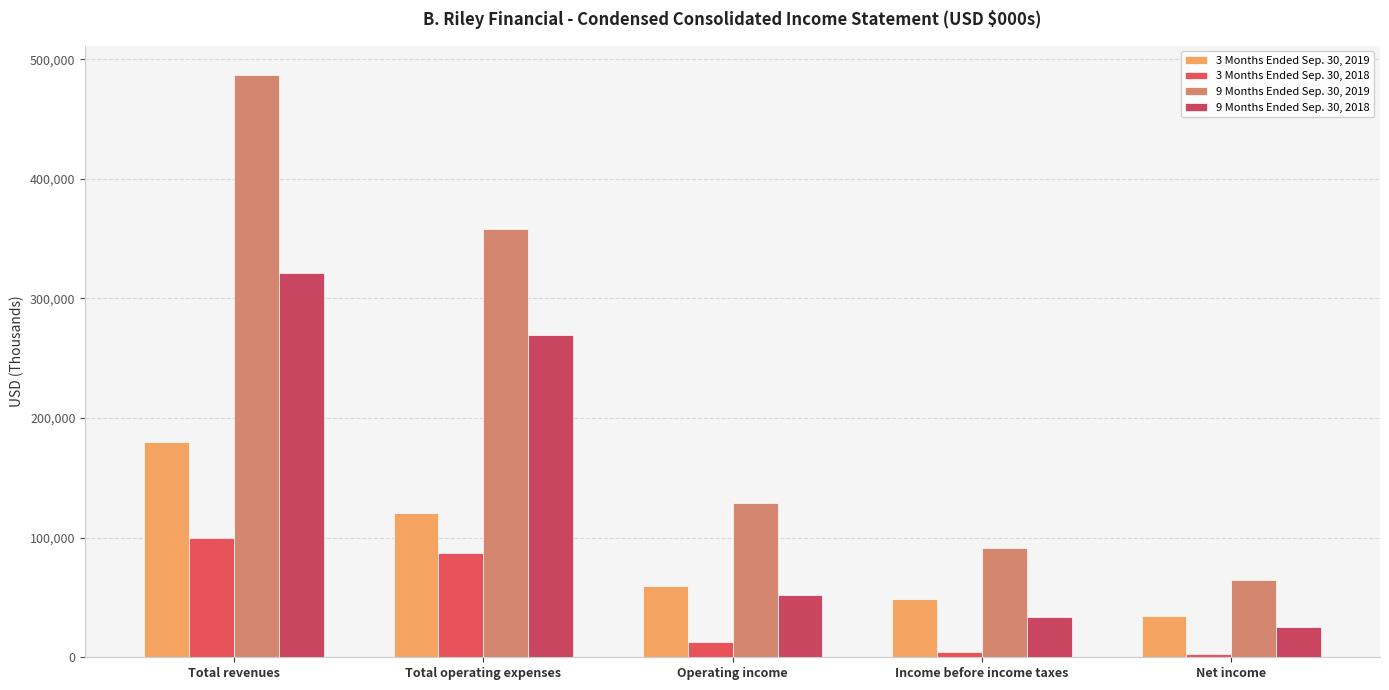

Reading left to right, transcribe all the data shown in this chart.

3 Months Ended Sep. 30, 2019: Total revenues=180063	Total operating expenses=120212	Operating income=59851	Income before income taxes=48553	Net income=34144
3 Months Ended Sep. 30, 2018: Total revenues=99681	Total operating expenses=86843	Operating income=12838	Income before income taxes=4768	Net income=2722
9 Months Ended Sep. 30, 2019: Total revenues=486875	Total operating expenses=357791	Operating income=129084	Income before income taxes=91234	Net income=64432
9 Months Ended Sep. 30, 2018: Total revenues=320960	Total operating expenses=269042	Operating income=51918	Income before income taxes=33777	Net income=25365